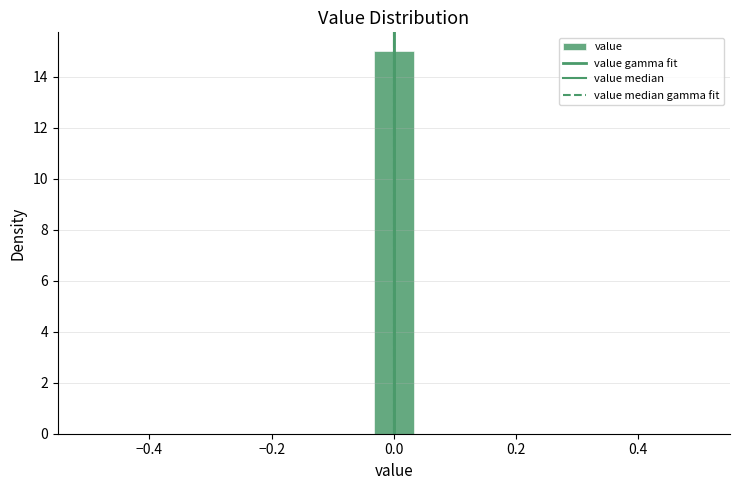

Read against the x-axis, roughly where is the centre of the tallest bar?

0.00